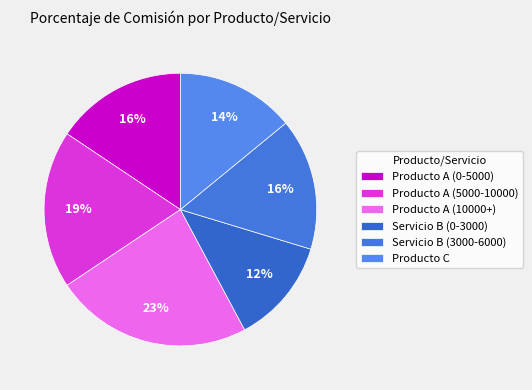

Between Producto A (10000+) and Producto C, which is larger?

Producto A (10000+)